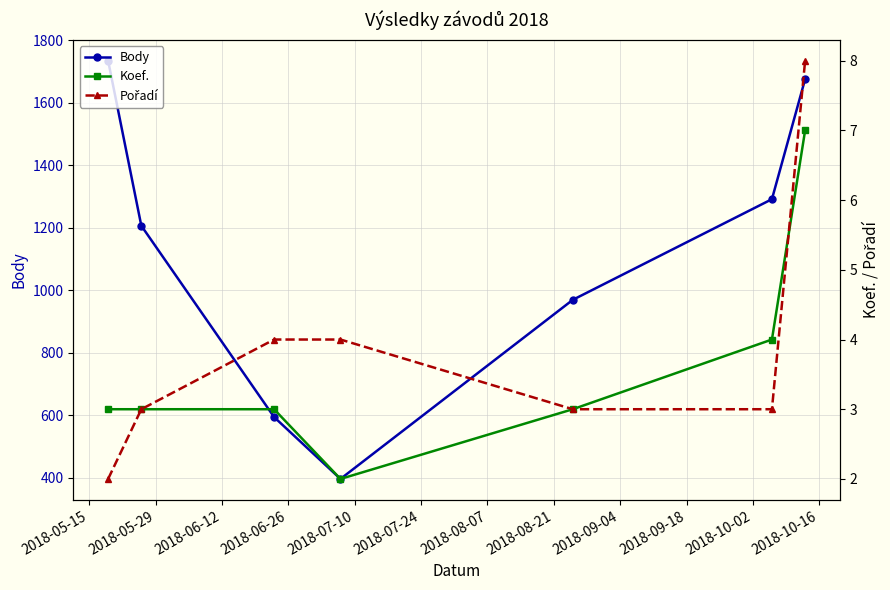

True or false: Koef. has more than 2 interior local peaks.

False